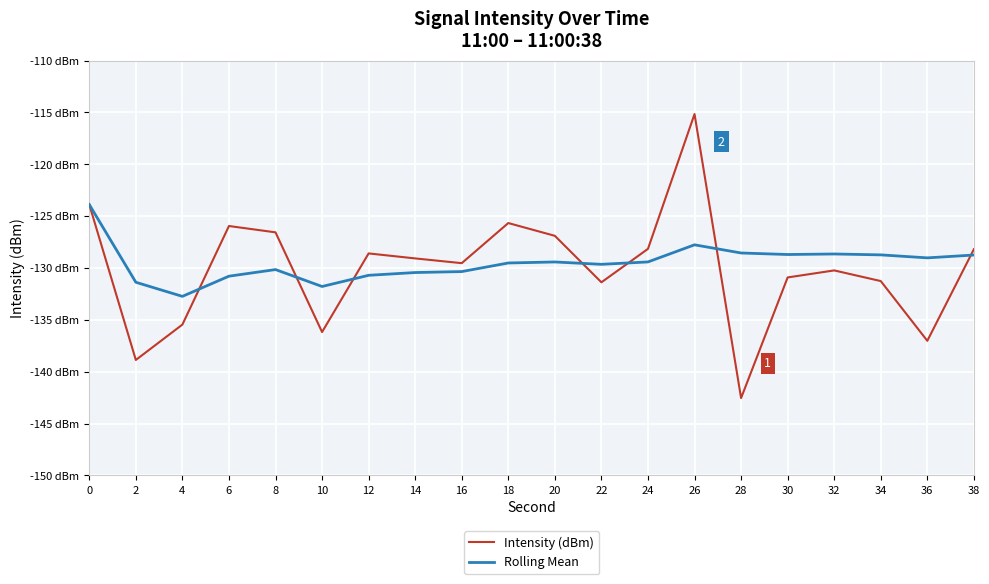

Is this an area chart (filled region under the line)?

No